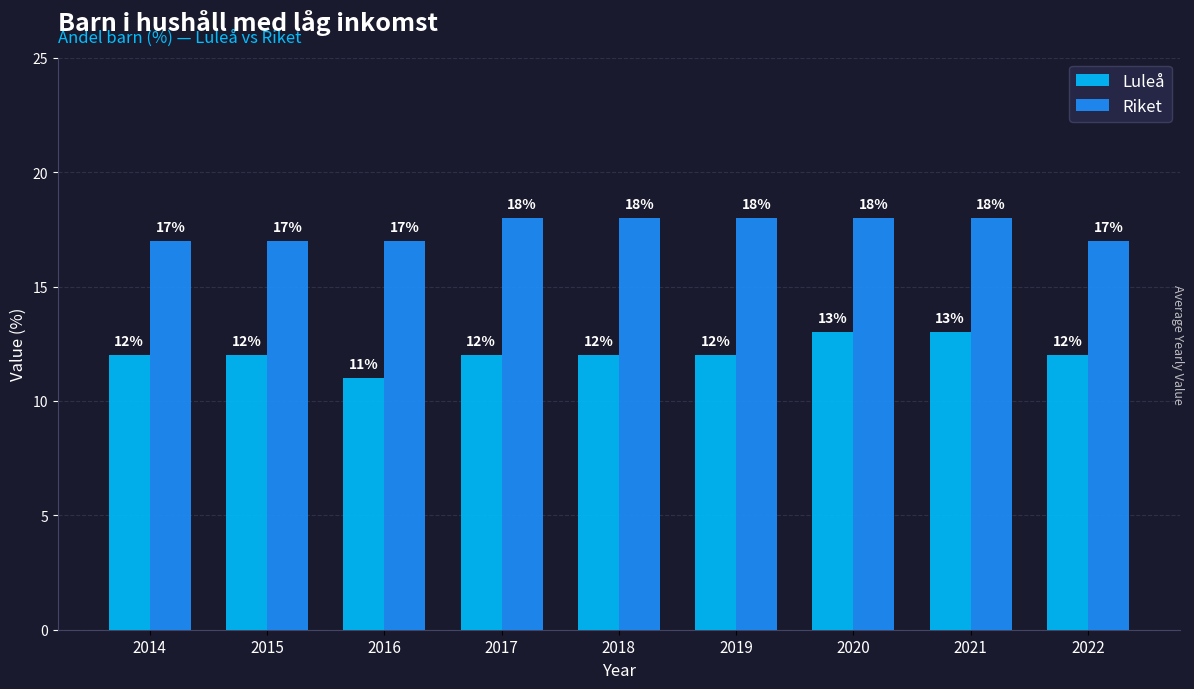

What is the smallest value displayed?

11